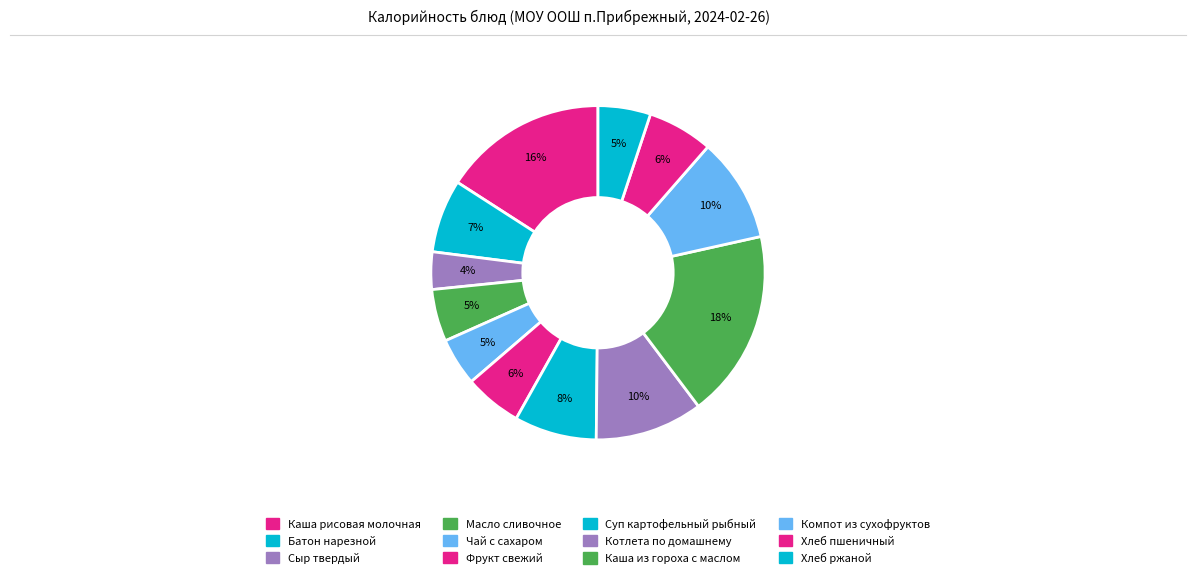

What percentage do Фрукт свежий and Компот из сухофруктов together represent?

15.7%